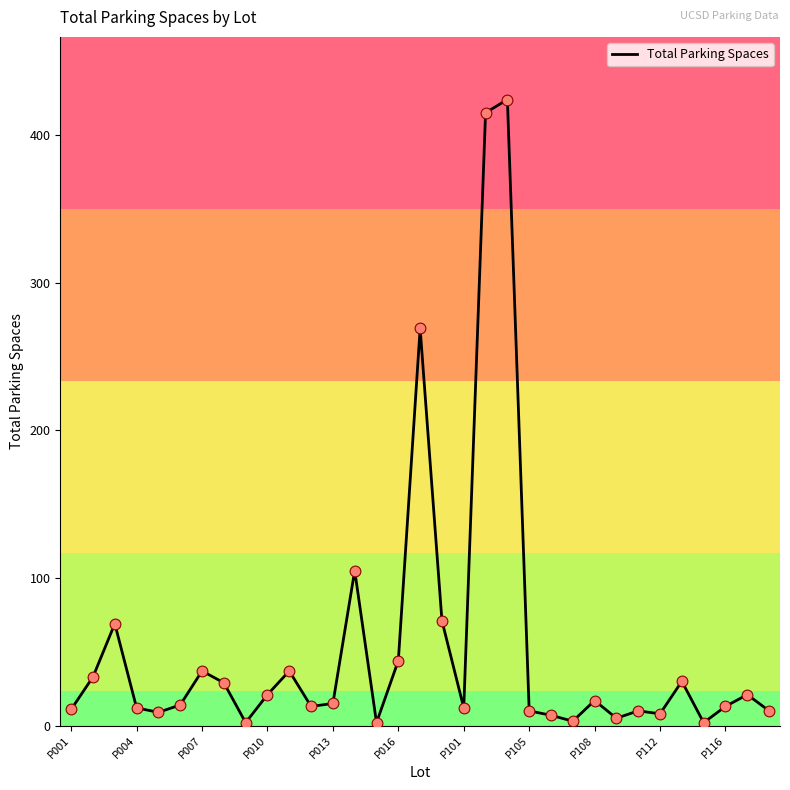

Is this an area chart (filled region under the line)?

No